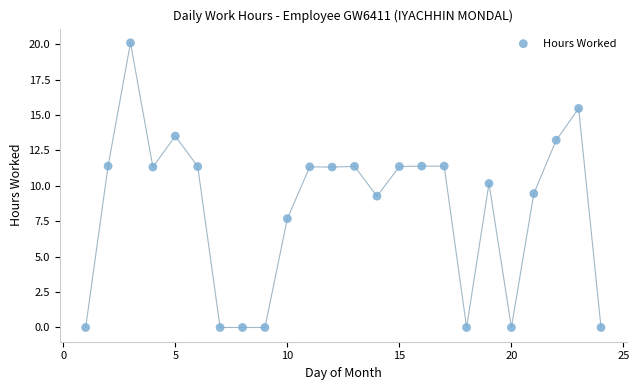

What is the range of Y values (max minus min)?

20.1